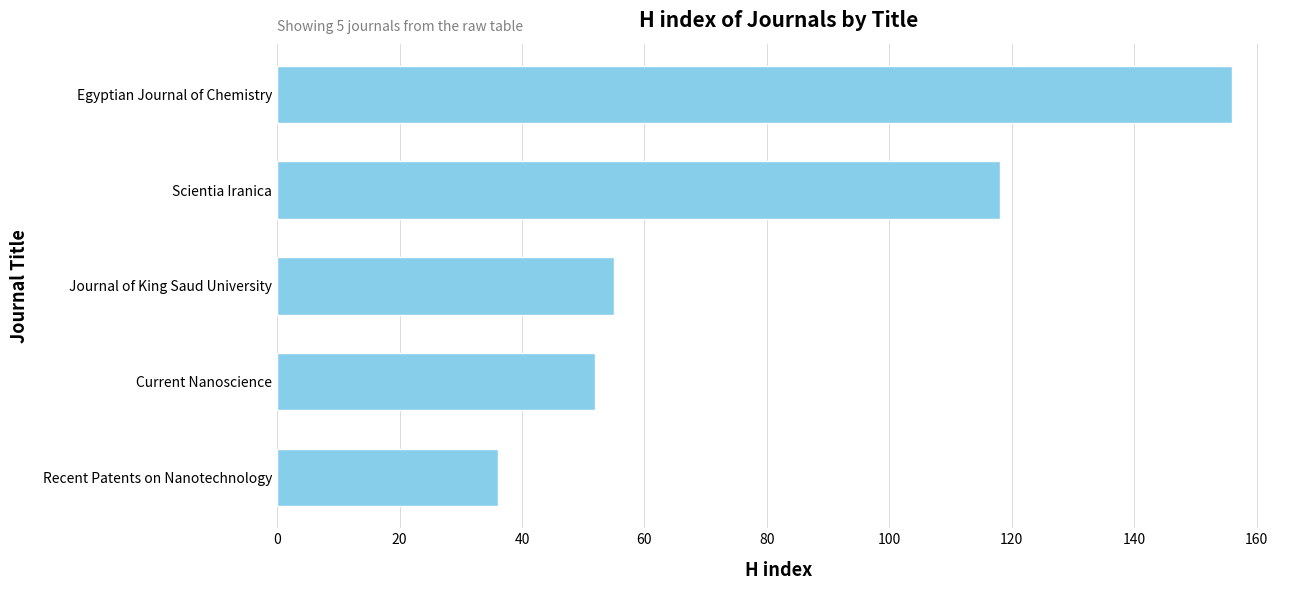

The value at Current Nanoscience is 52. True or false?

True